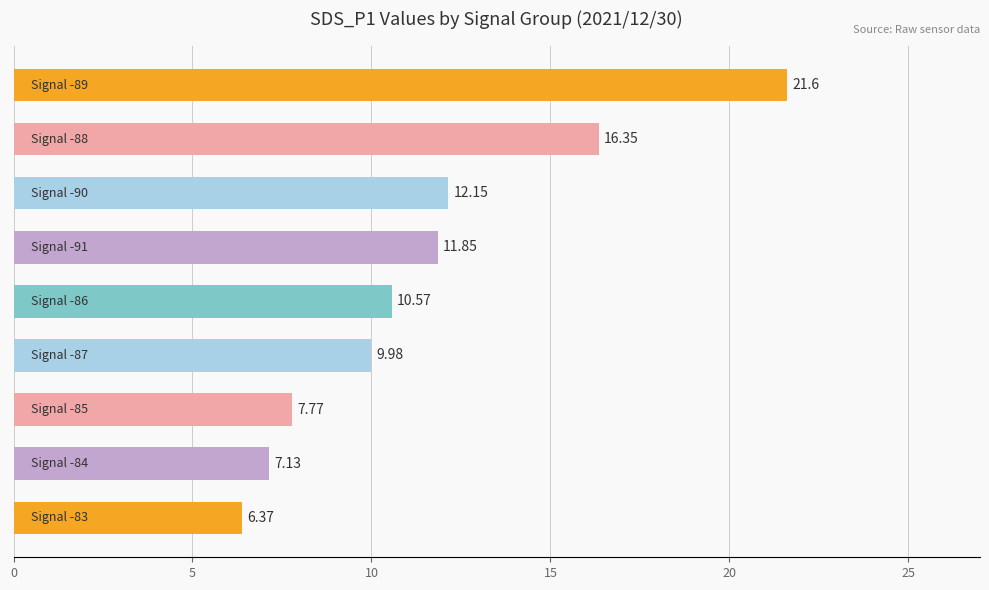

What is the minimum value shown in the chart?

6.4